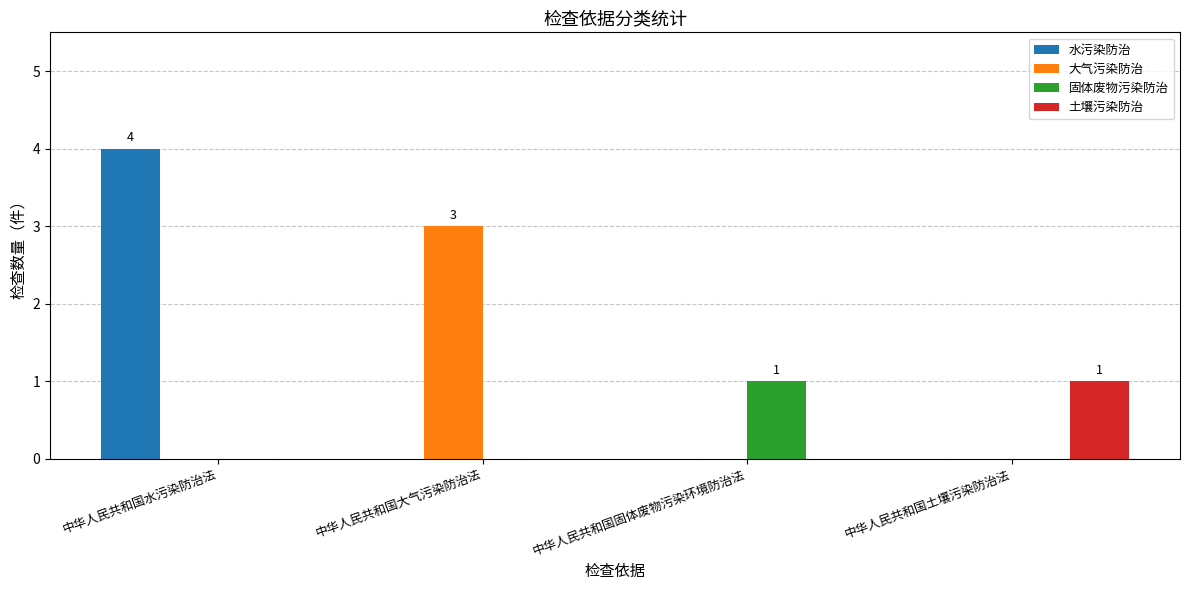

What is the total value across all series at 中华人民共和国水污染防治法?

4